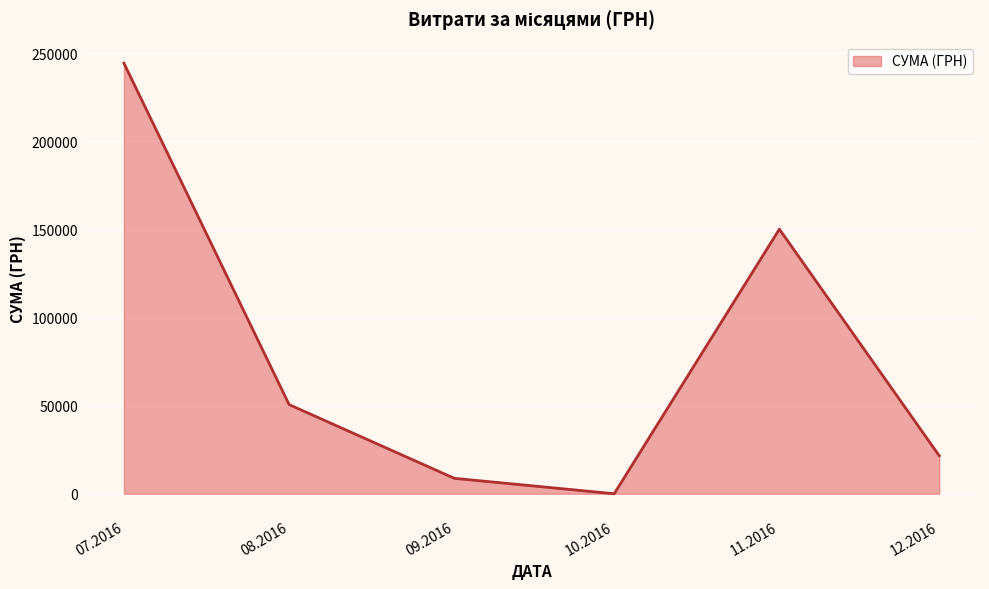

List the labels in order of value, largest first.

07.2016, 11.2016, 08.2016, 12.2016, 09.2016, 10.2016